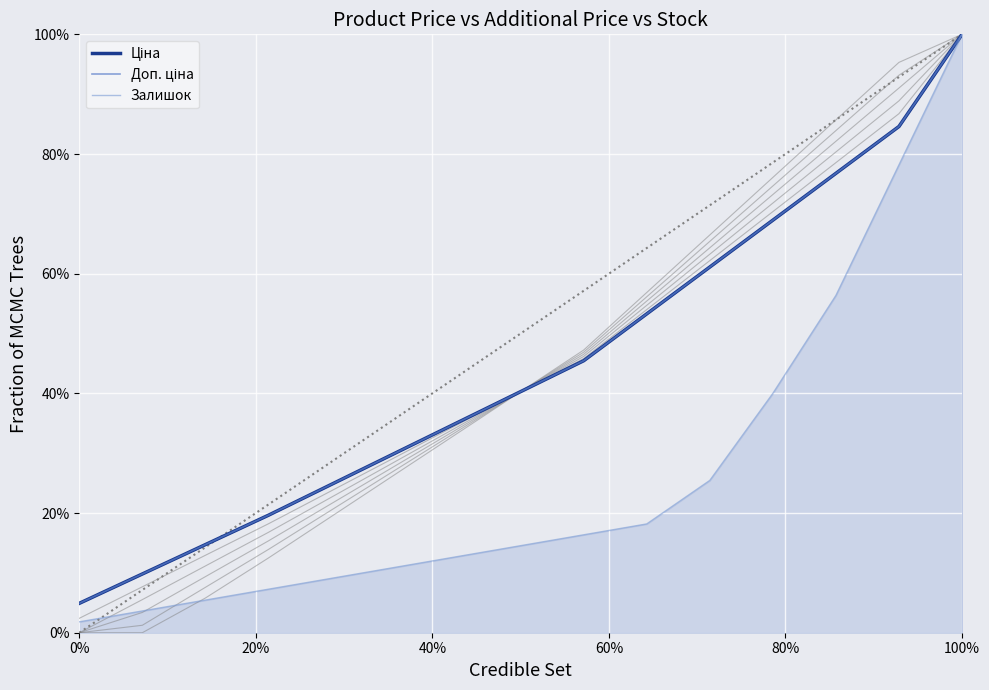

At which label does Залишок reach its peak?

100%